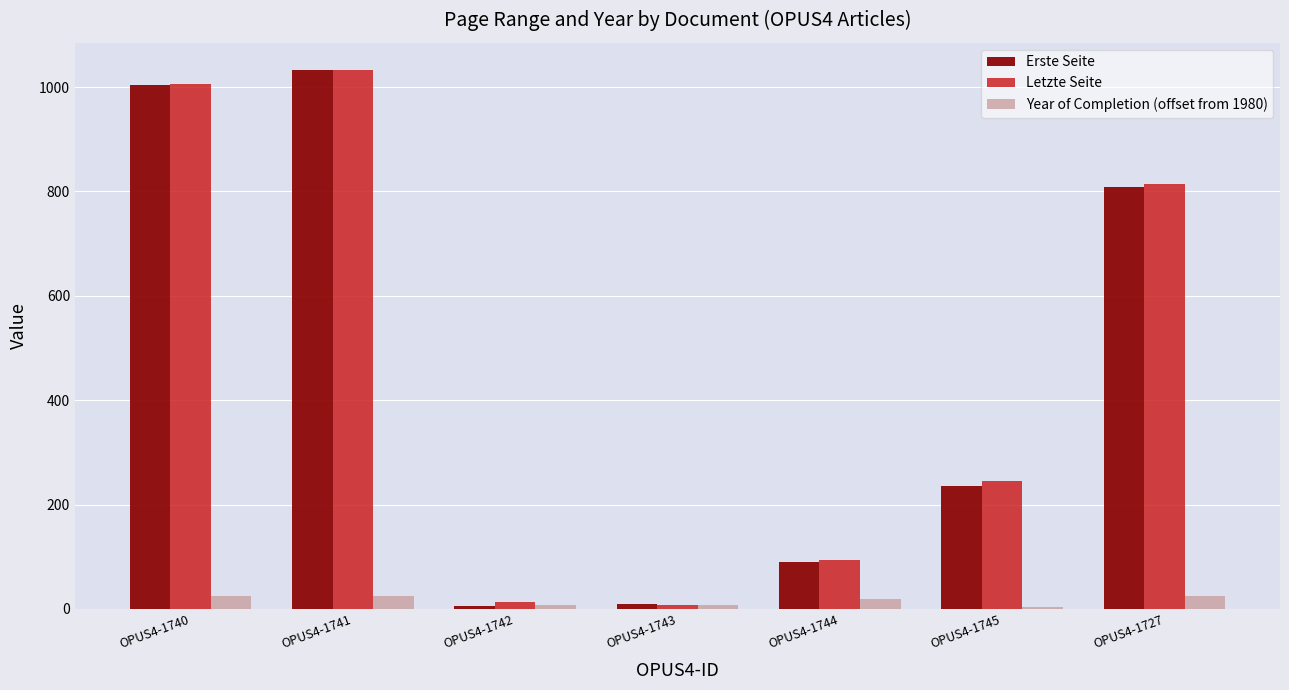

The value of Letzte Seite at OPUS4-1740 is 388. True or false?

False